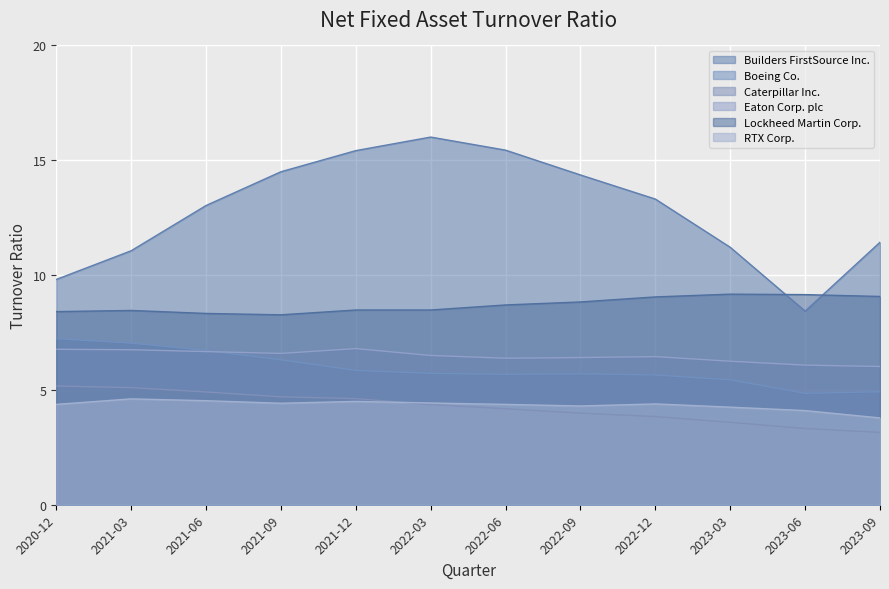

What is the value of the Caterpillar Inc. point at the 6th from the left?

4.4